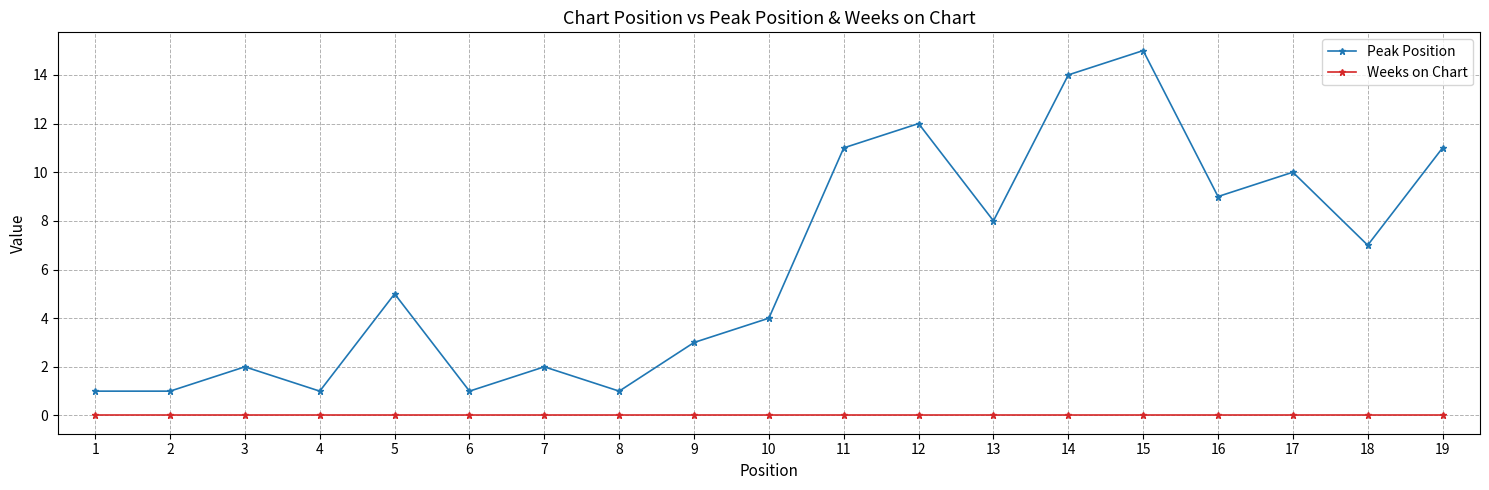

True or false: Peak Position and Weeks on Chart intersect in this chart.

False